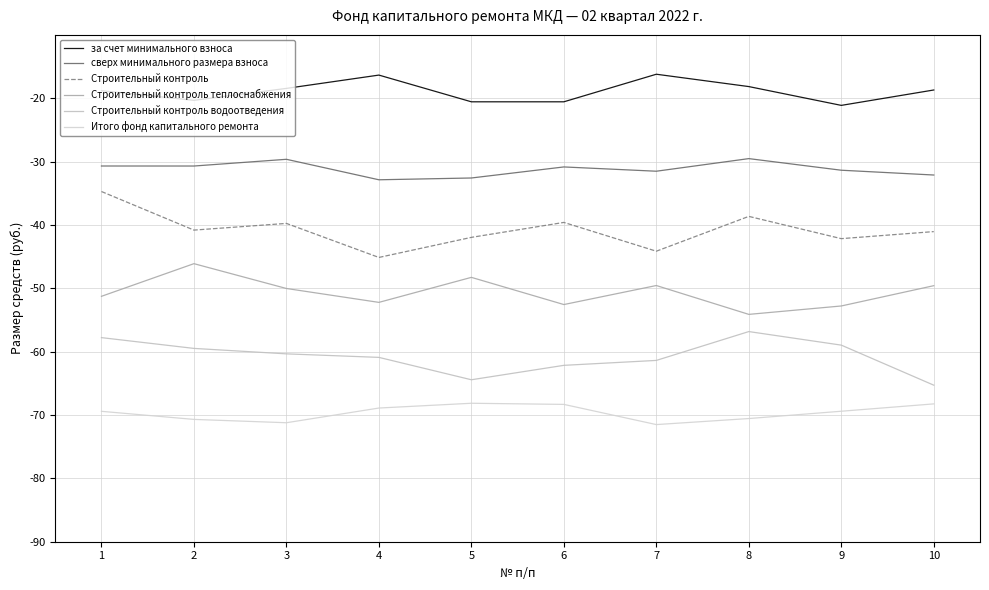

Reading right to left, list all the values displayed in this chart.

за счет минимального взноса: -18.7	-21.1	-18.2	-16.2	-20.6	-20.6	-16.3	-18.4	-20.3	-18.8
сверх минимального размера взноса: -32.1	-31.4	-29.5	-31.5	-30.8	-32.6	-32.9	-29.6	-30.7	-30.7
Строительный контроль: -41.1	-42.2	-38.6	-44.1	-39.6	-42.0	-45.1	-39.8	-40.8	-34.7
Строительный контроль теплоснабжения: -49.6	-52.8	-54.1	-49.6	-52.6	-48.3	-52.2	-50.0	-46.1	-51.3
Строительный контроль водоотведения: -65.3	-59.0	-56.8	-61.4	-62.2	-64.4	-60.9	-60.3	-59.5	-57.8
Итого фонд капитального ремонта: -68.2	-69.4	-70.6	-71.5	-68.3	-68.1	-68.9	-71.2	-70.7	-69.4